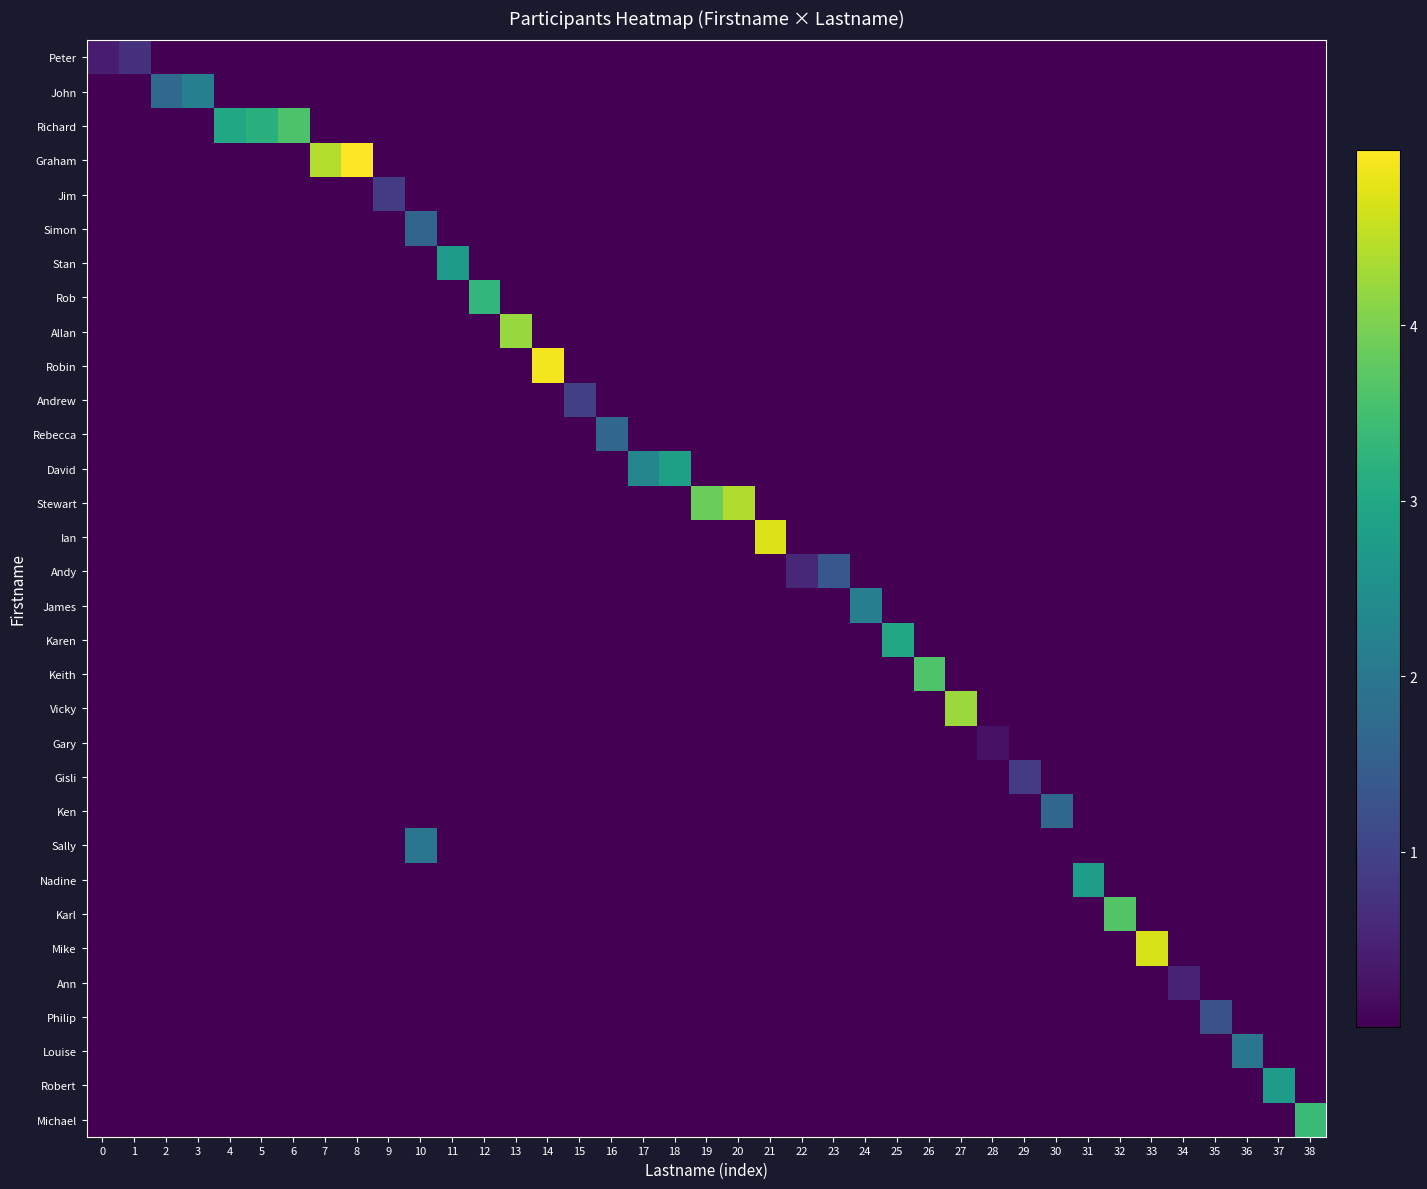

List the series in order of their peak value, highest first.

row_3, row_9, row_14, row_26, row_13, row_19, row_8, row_25, row_18, row_2, row_31, row_7, row_17, row_12, row_24, row_30, row_6, row_1, row_16, row_29, row_23, row_22, row_11, row_5, row_15, row_28, row_10, row_4, row_21, row_0, row_27, row_20